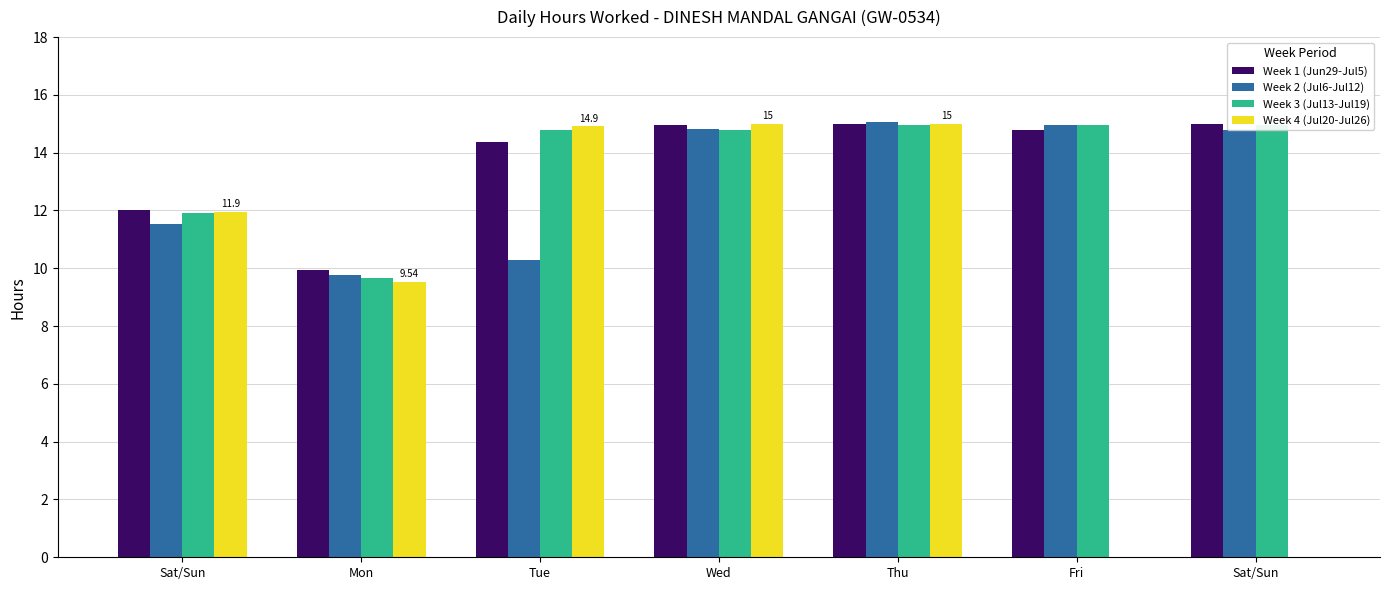

What is the difference between the highest and lowest values at Mon?

0.4